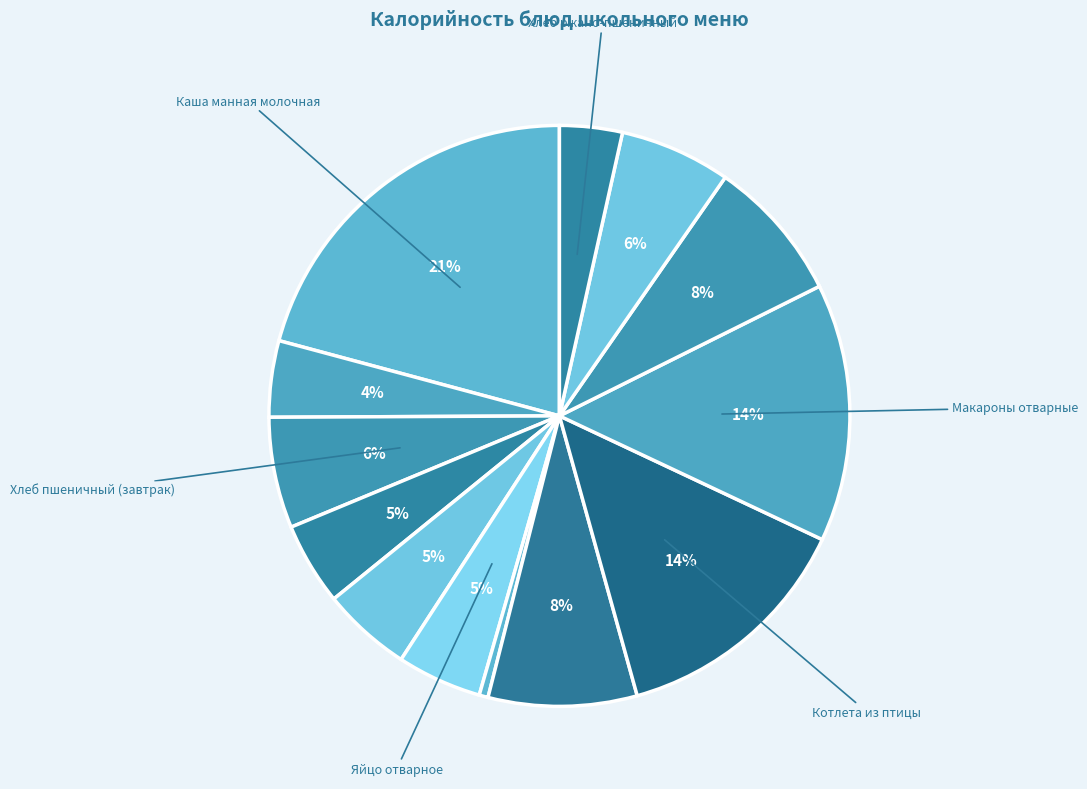

To the nearest percent, what is the average slice percentage?

8%